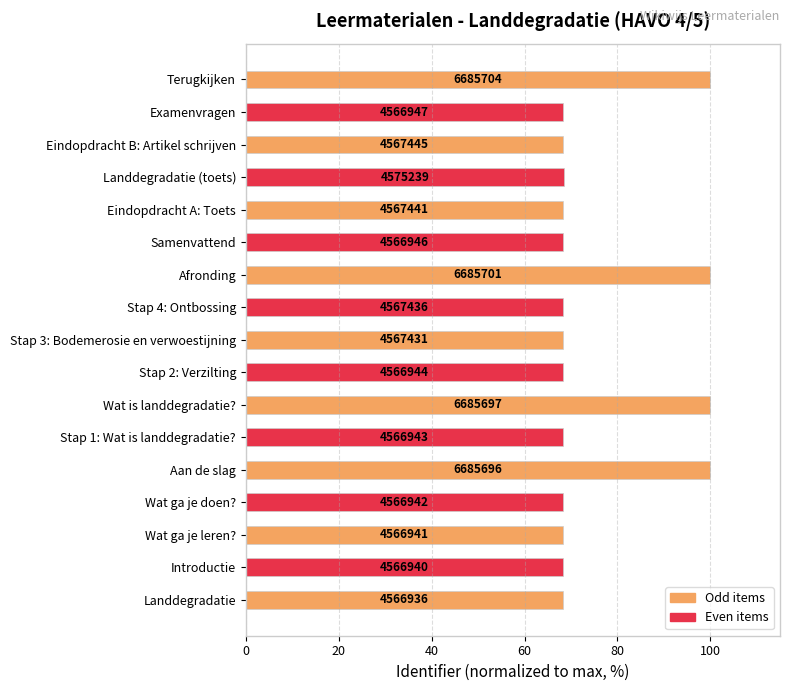

How many bars are there in total?

17